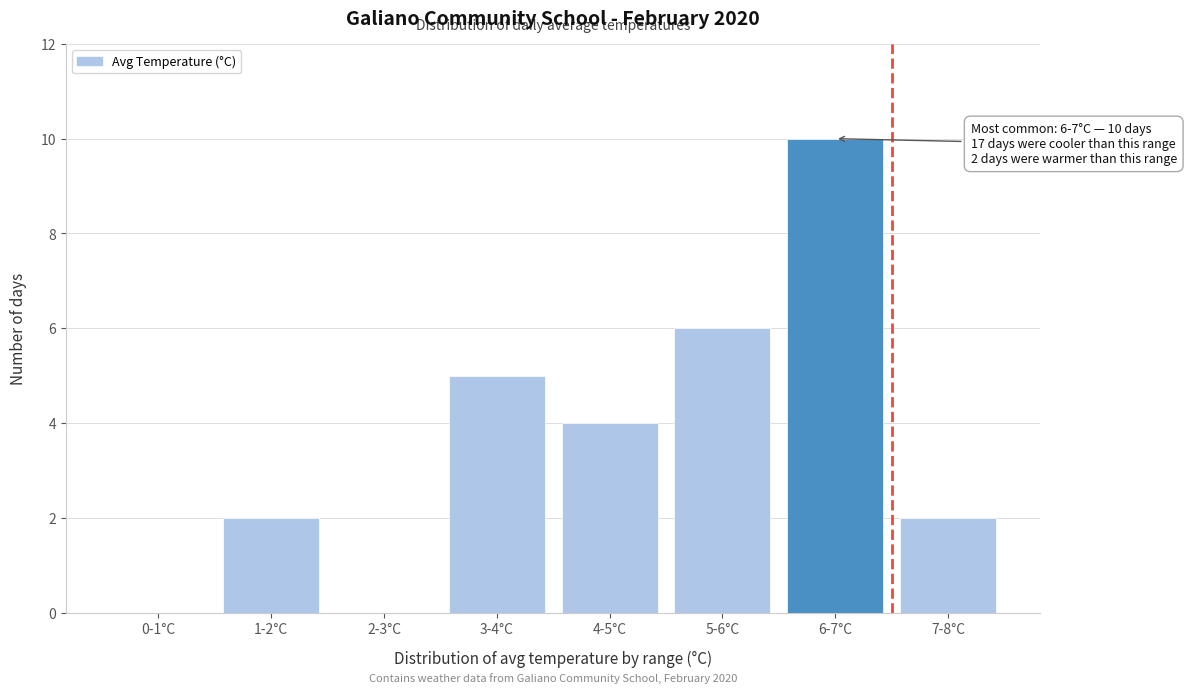

Reading left to right, list all the values displayed in this chart.

0-1°C=0	1-2°C=2	2-3°C=0	3-4°C=5	4-5°C=4	5-6°C=6	6-7°C=10	7-8°C=2